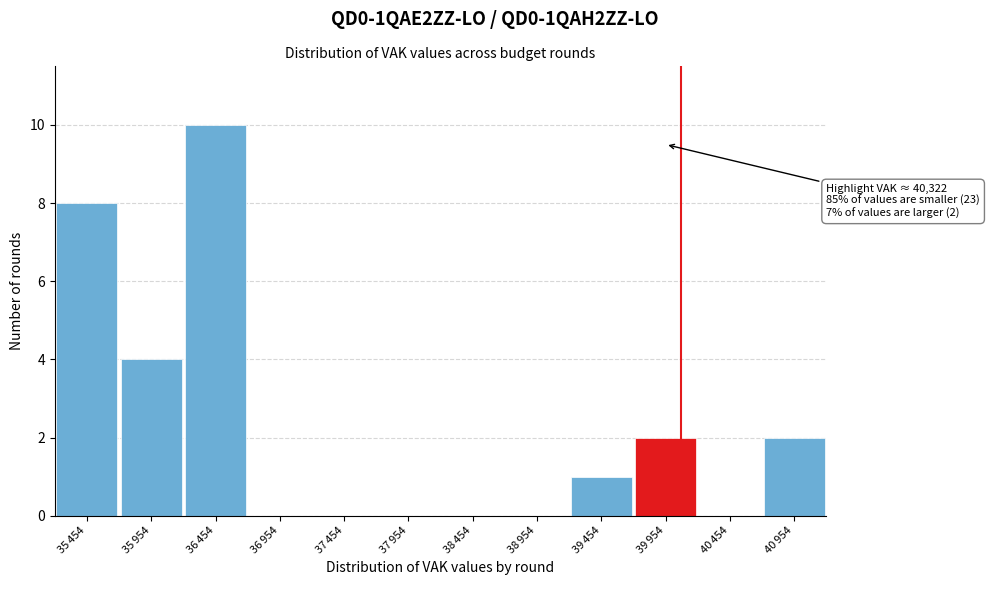

What is the sum of all values?

27